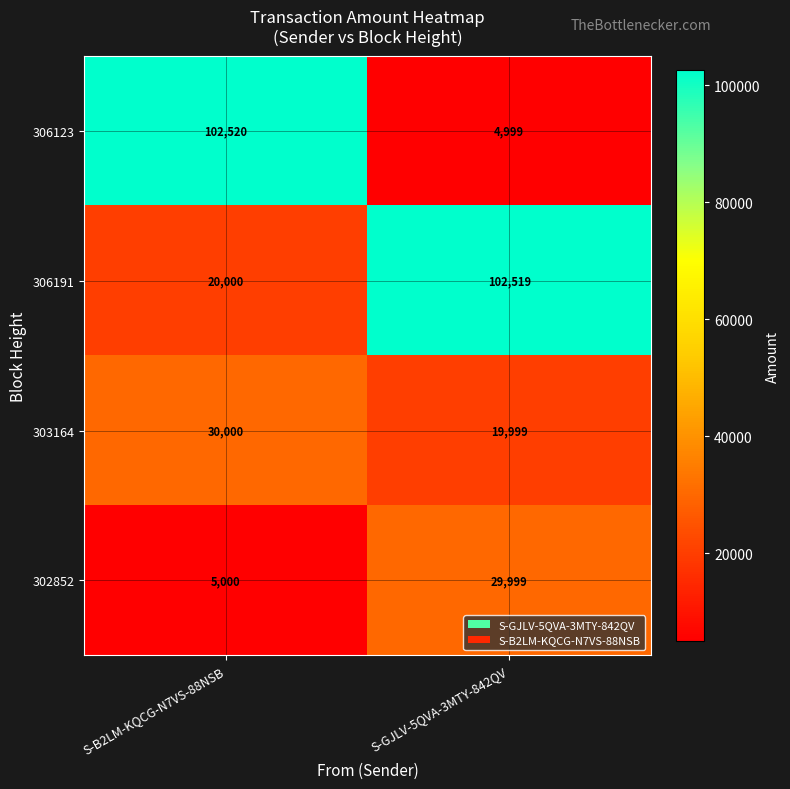

Reading right to left, what are all the values shown in this chart?

306123: 4999	102520
306191: 102519	20000
303164: 19999	30000
302852: 29999	5000